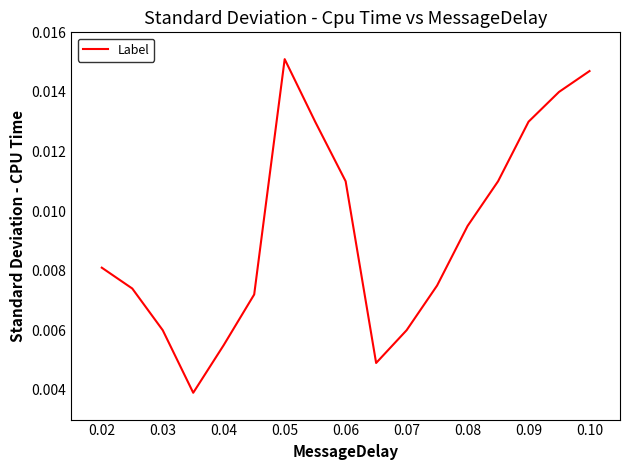

At which category does the chart reach its peak across all series?

0.05